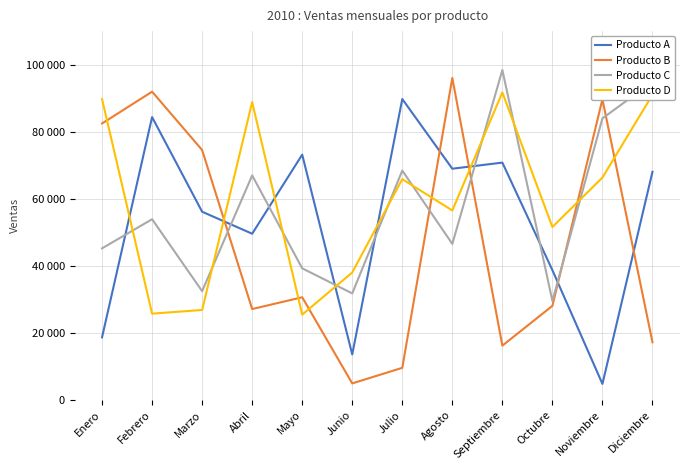

What are all the series names shown in the legend?

Producto A, Producto B, Producto C, Producto D